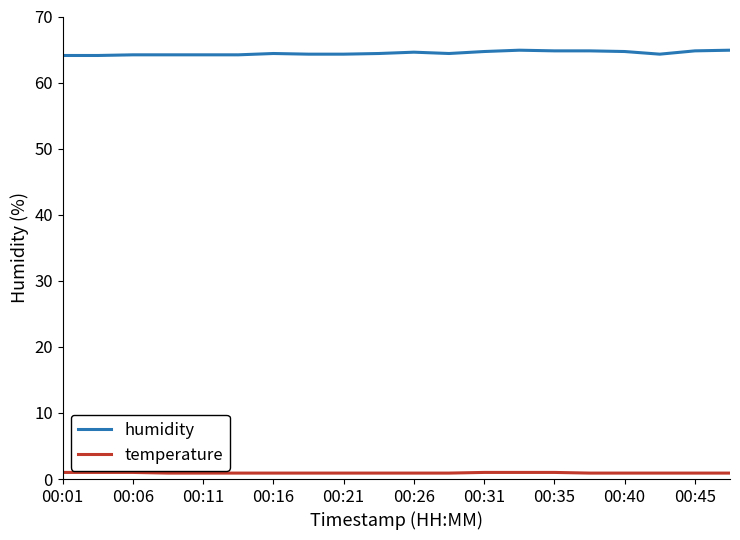

True or false: humidity and temperature cross at least once.

False